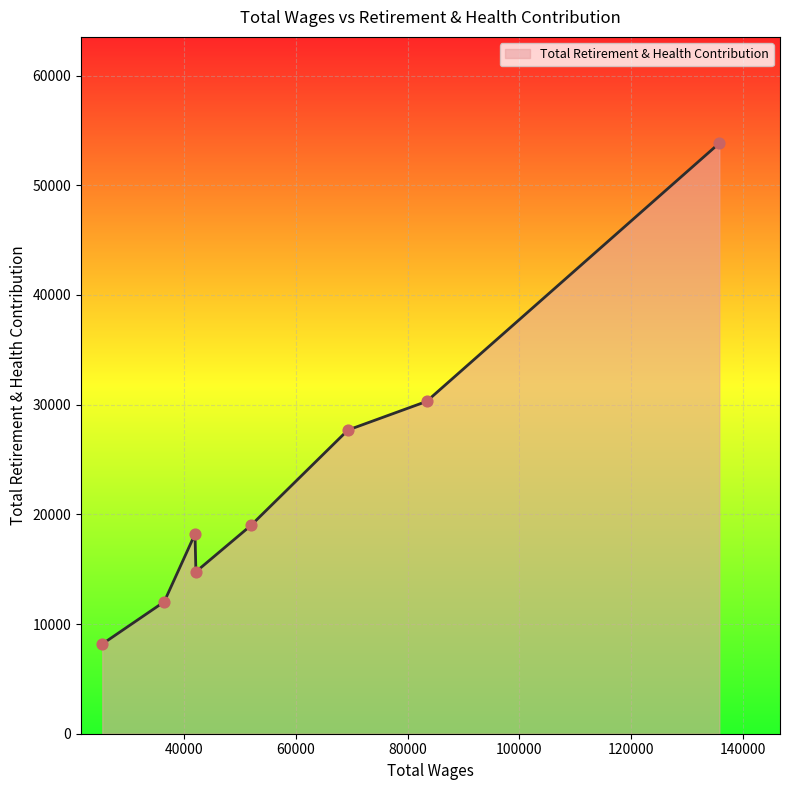

True or false: the data has more than 0 interior local peaks.

True